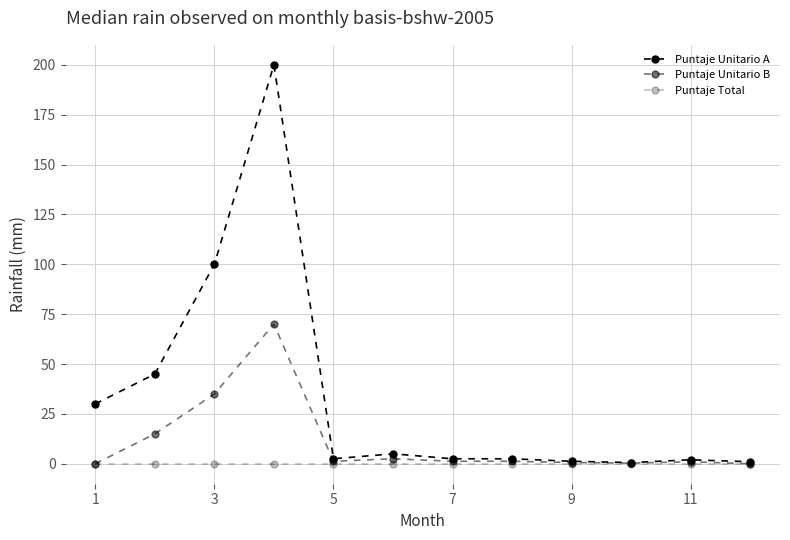

True or false: Puntaje Unitario A and Puntaje Unitario B intersect in this chart.

False